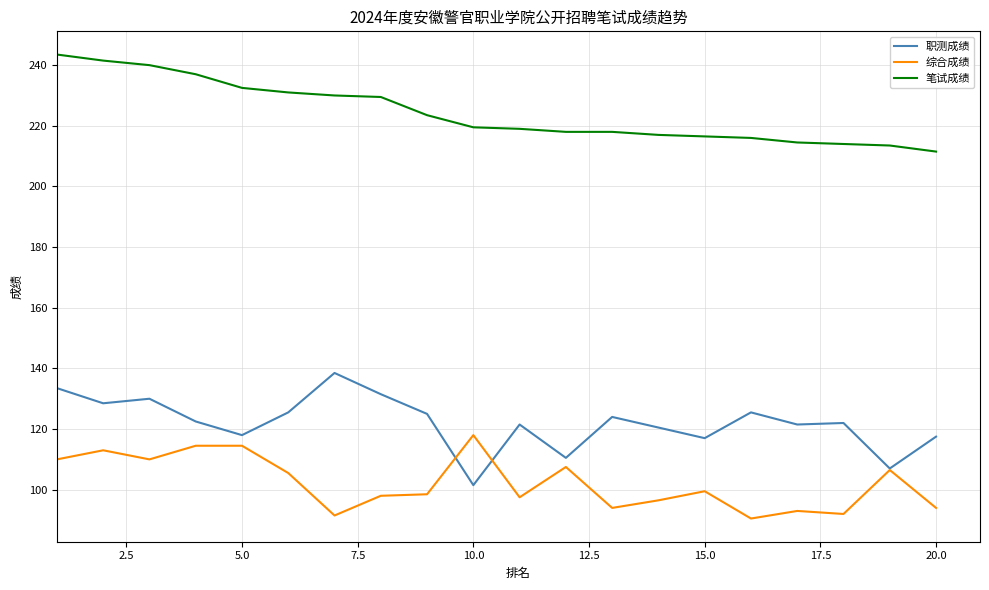

What is the difference between the maximum and second lowest values in the 综合成绩 series?

26.5